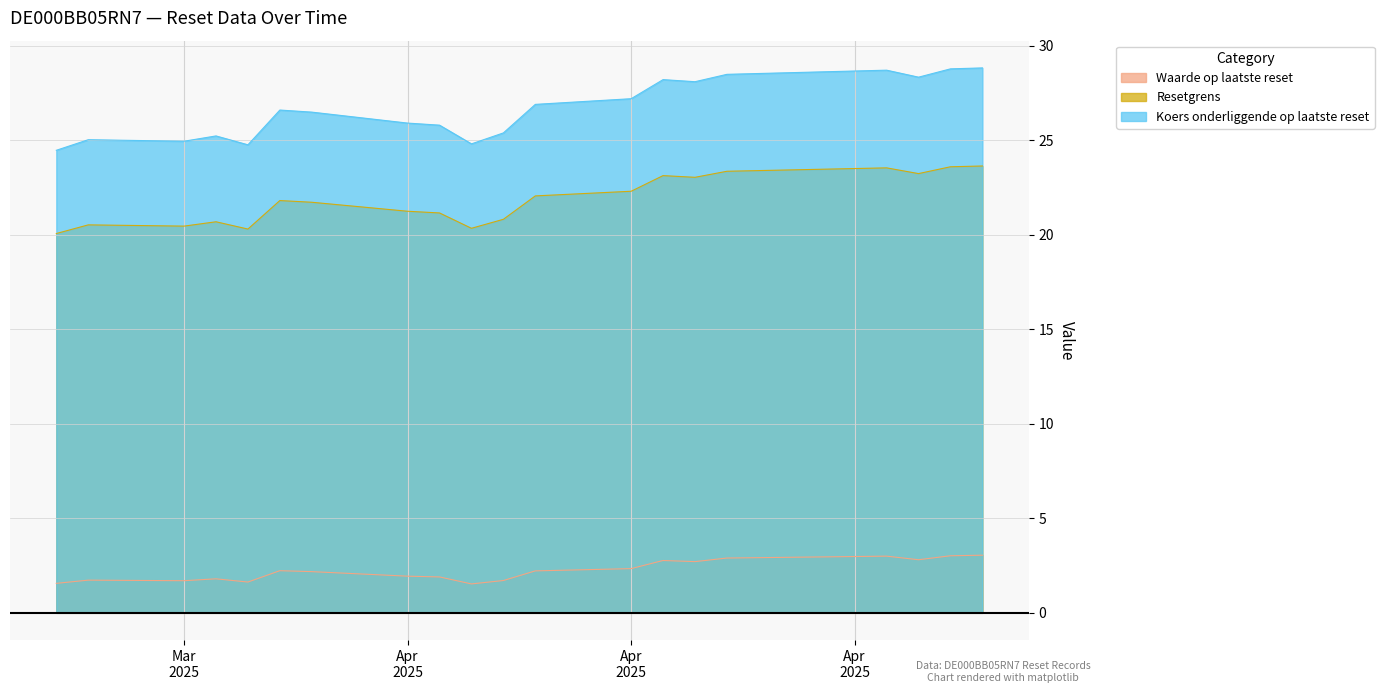

True or false: Resetgrens and Waarde op laatste reset cross at least once.

False